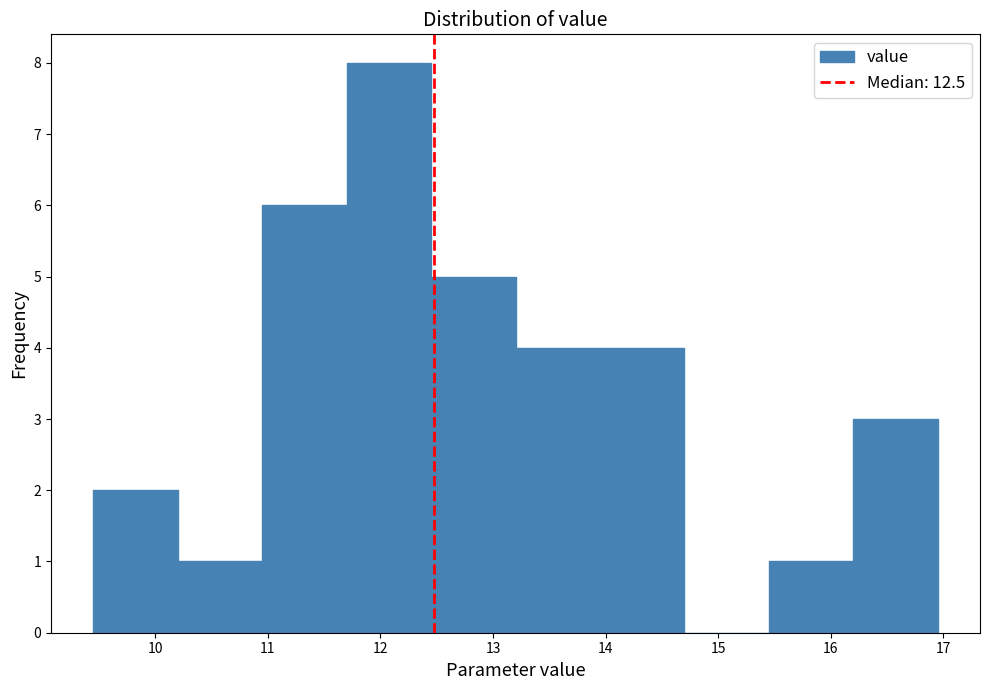

Reading left to right, transcribe this chart: for each bar, give the range it covers on the x-axis and its height. Neither the bar edges nor the heights are printed on the chart, so give them approximately, as read against the axes.

9.45 to 10.20: 2
10.20 to 10.95: 1
10.95 to 11.70: 6
11.70 to 12.45: 8
12.45 to 13.20: 5
13.20 to 13.95: 4
13.95 to 14.70: 4
14.70 to 15.45: 0
15.45 to 16.20: 1
16.20 to 16.95: 3